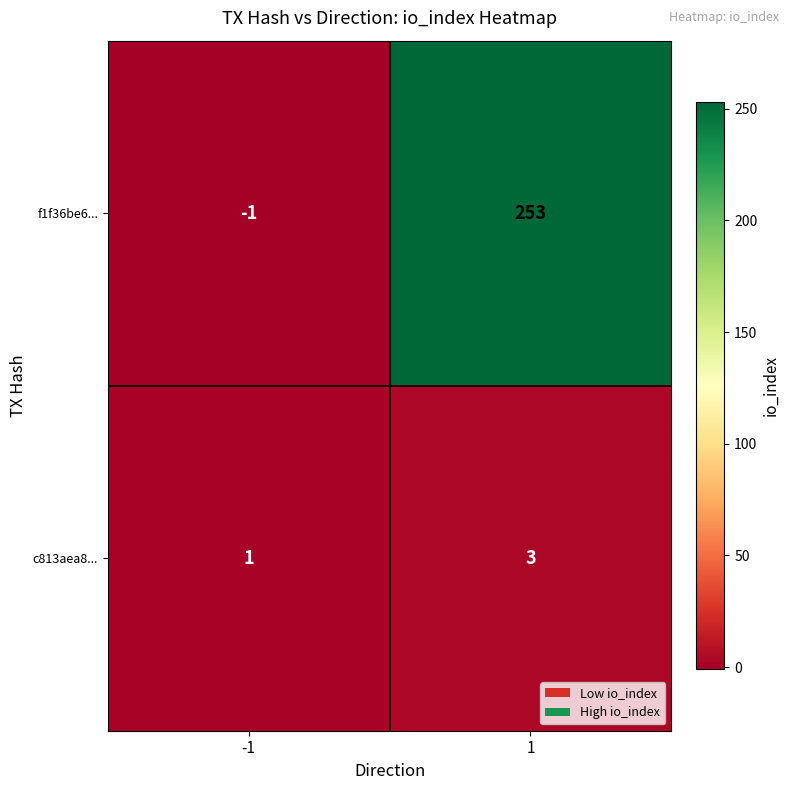

Is the value of c813aea8... at -1 greater than the value of f1f36be6... at -1?

Yes